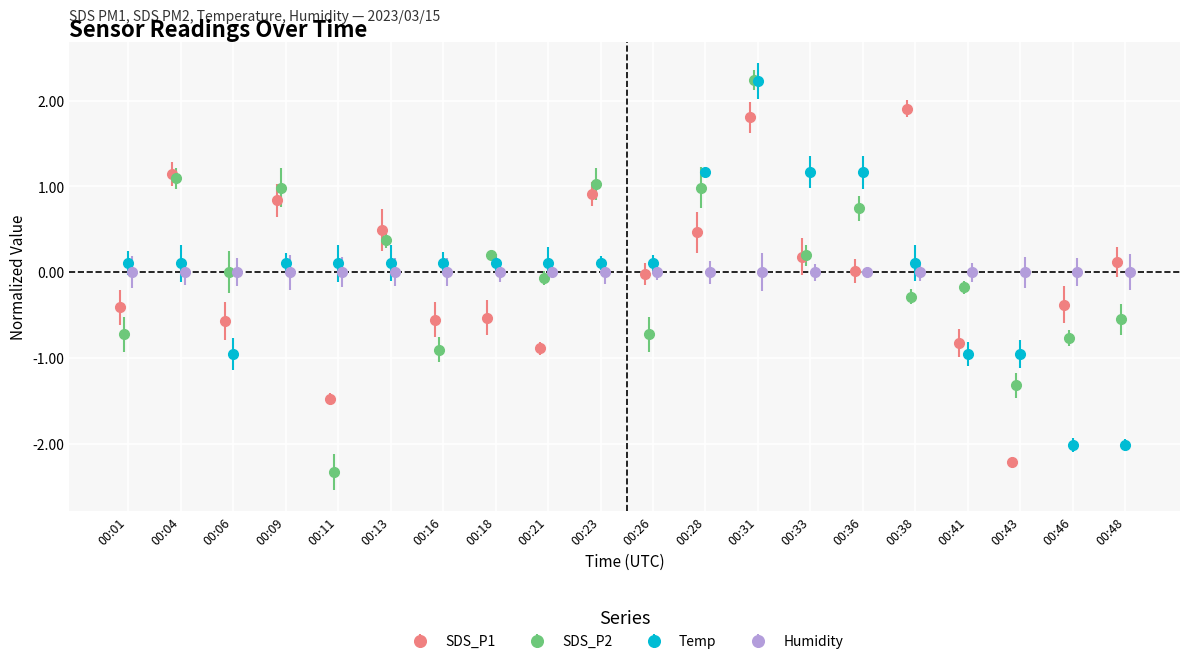

What is the value of the SDS_P1 point at the 10th from the left?

0.9